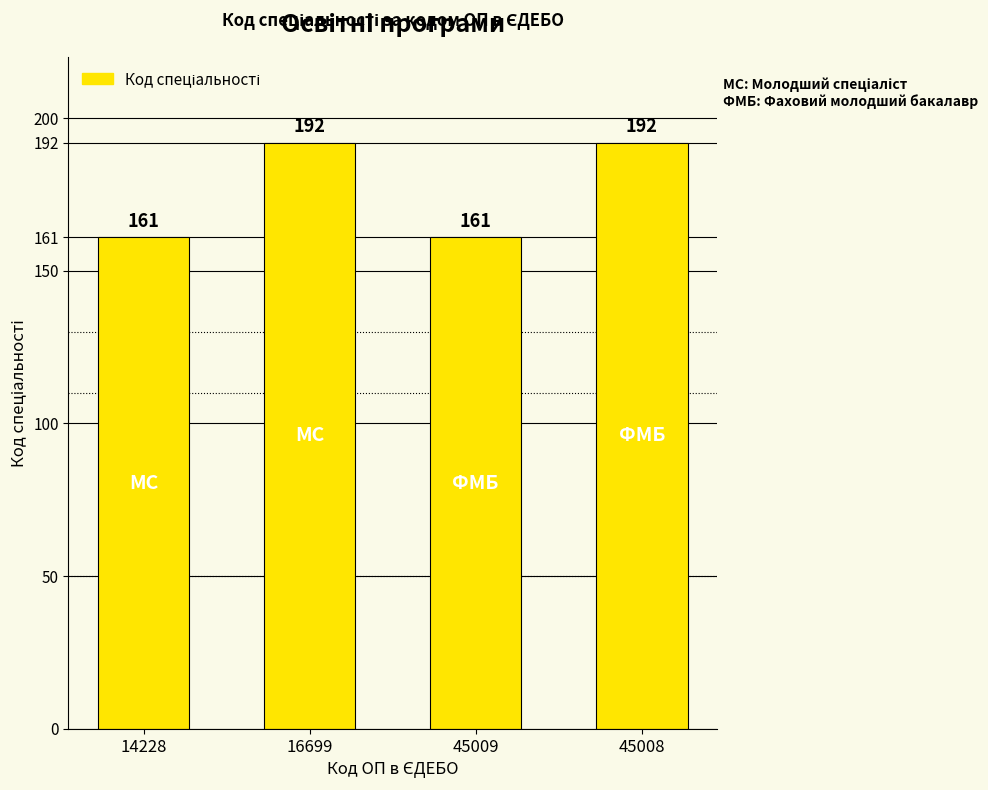

What is the smallest value displayed?

161